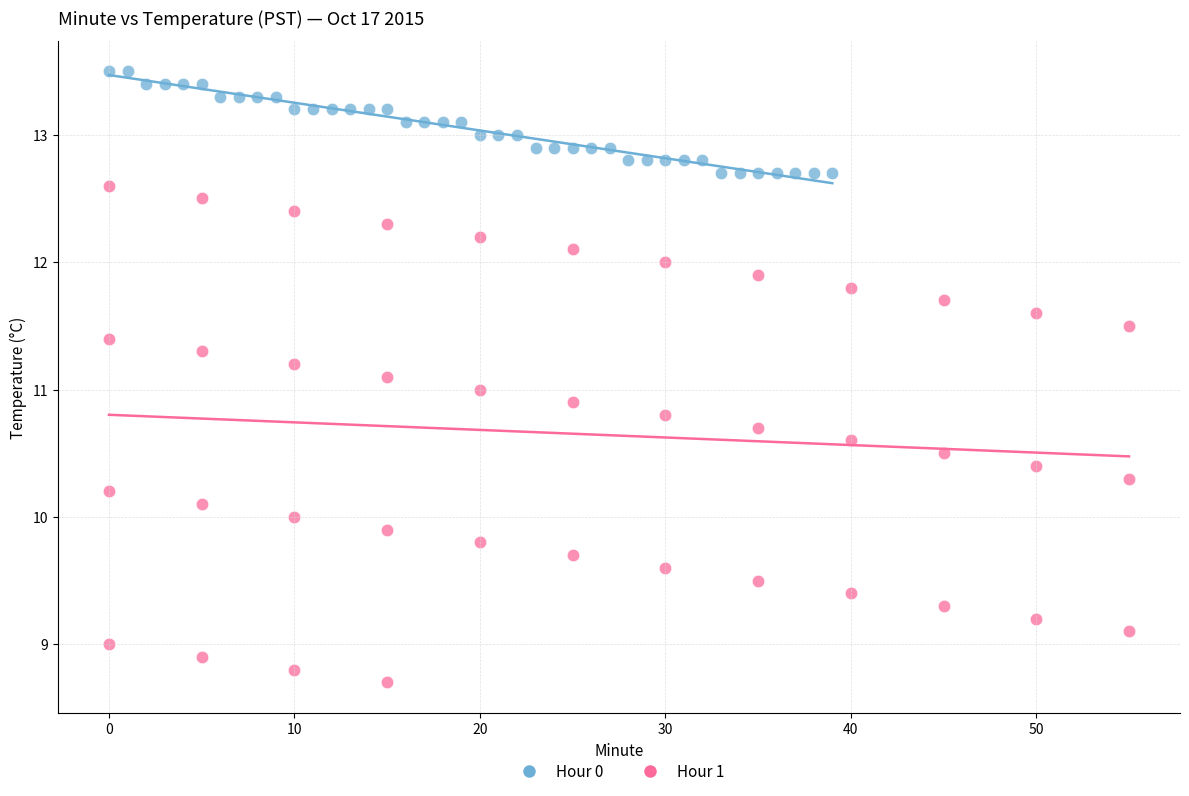

Which series contains the highest Y value?

Hour 0